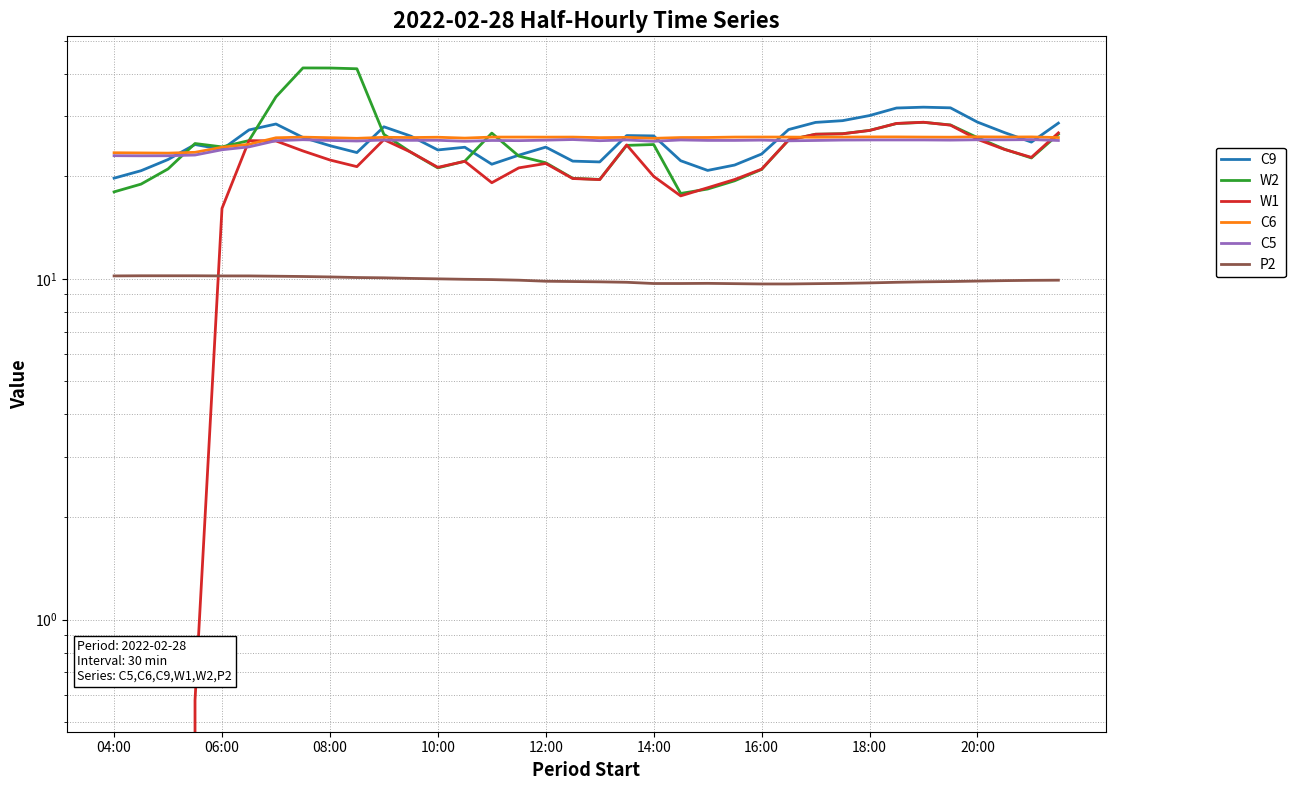

True or false: C6 has more than 2 points higher than both neighbors.

True